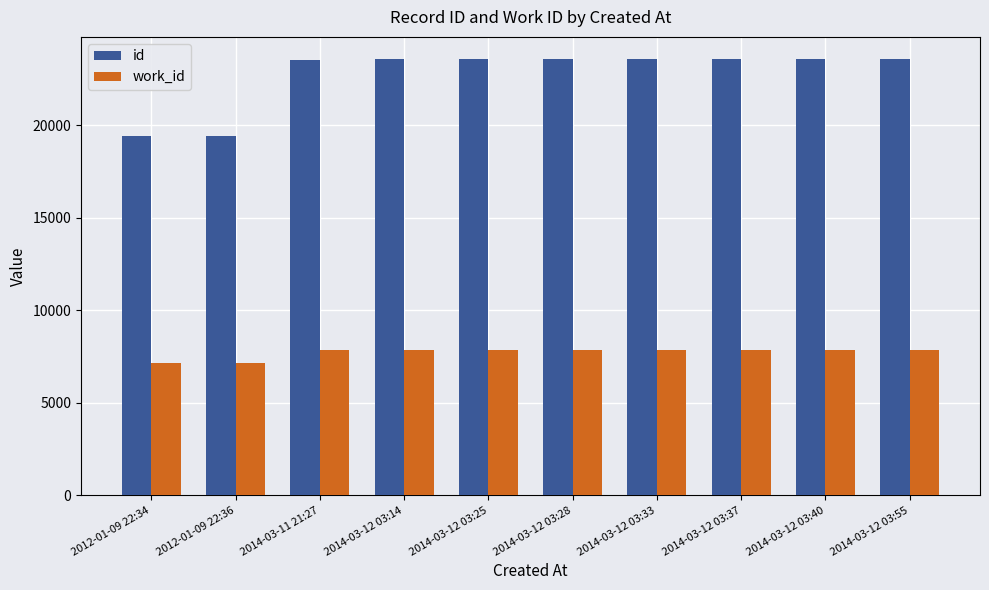

Is the value of work_id at 2012-01-09 22:34 greater than the value of id at 2014-03-12 03:37?

No